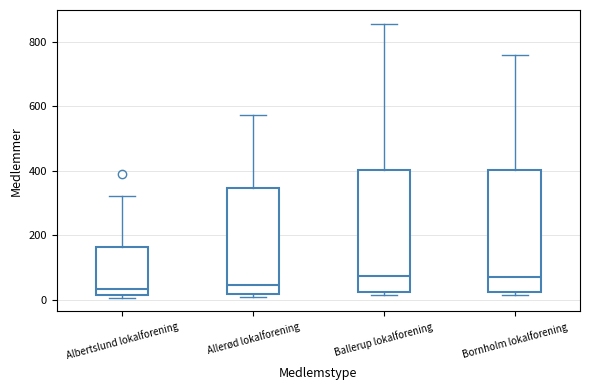

Reading left to right, read every box against the y-axis: the position of its median line, the range the box covers, and the ends of its whiskers. The values are not printed on the chart, so give them approximately, as read against the axis.

Albertslund lokalforening: median 40, box 20 to 160, whiskers 0 to 320
Allerød lokalforening: median 40, box 20 to 340, whiskers 0 to 580
Ballerup lokalforening: median 80, box 20 to 400, whiskers 20 (just below the box's lower edge) to 860
Bornholm lokalforening: median 60, box 20 to 400, whiskers 20 (just below the box's lower edge) to 760